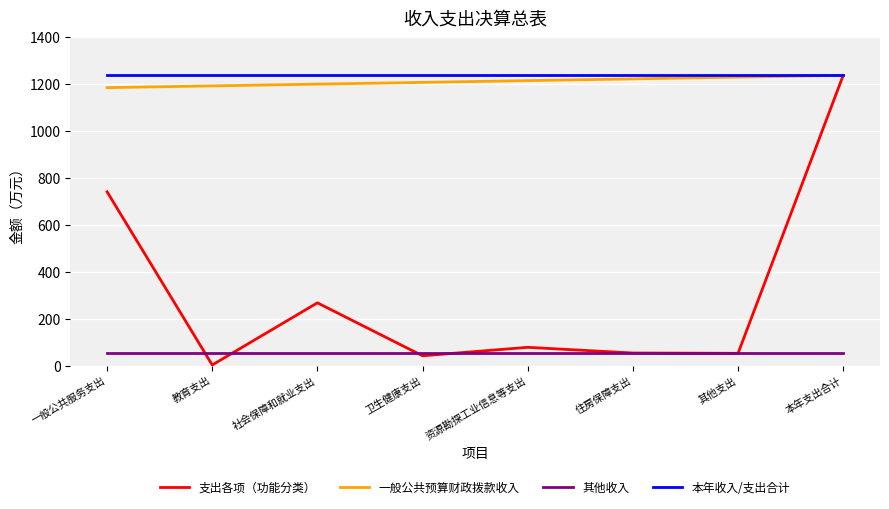

Which series has the largest range (max minus min)?

支出各项（功能分类）